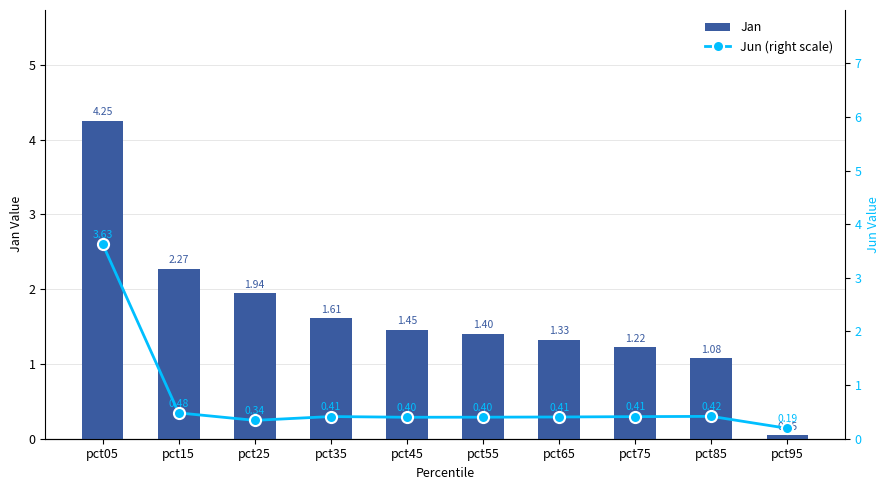

At which label does Jan reach its peak?

pct05